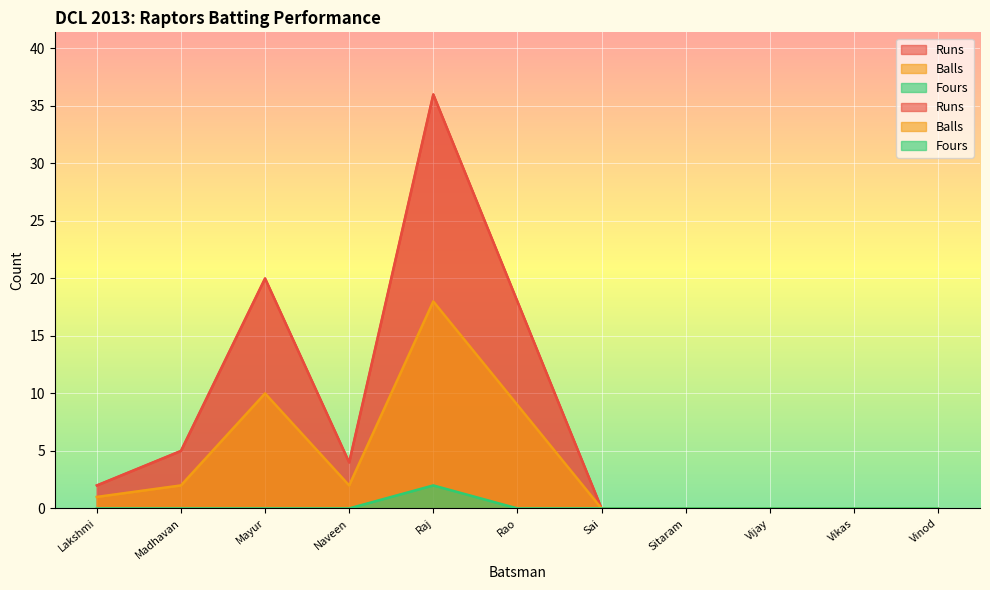

True or false: Runs and Balls cross at least once.

False